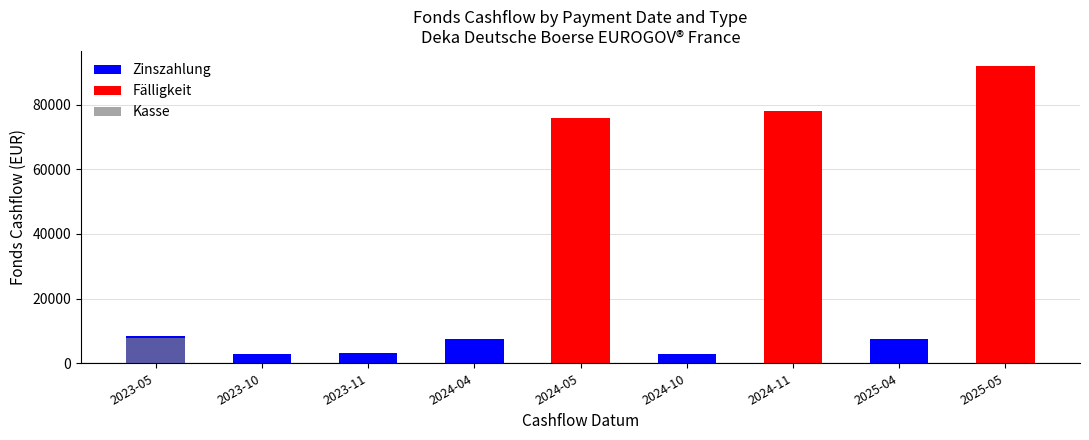

Is the value of Fälligkeit at 2025-05 greater than the value of Kasse at 2024-11?

Yes